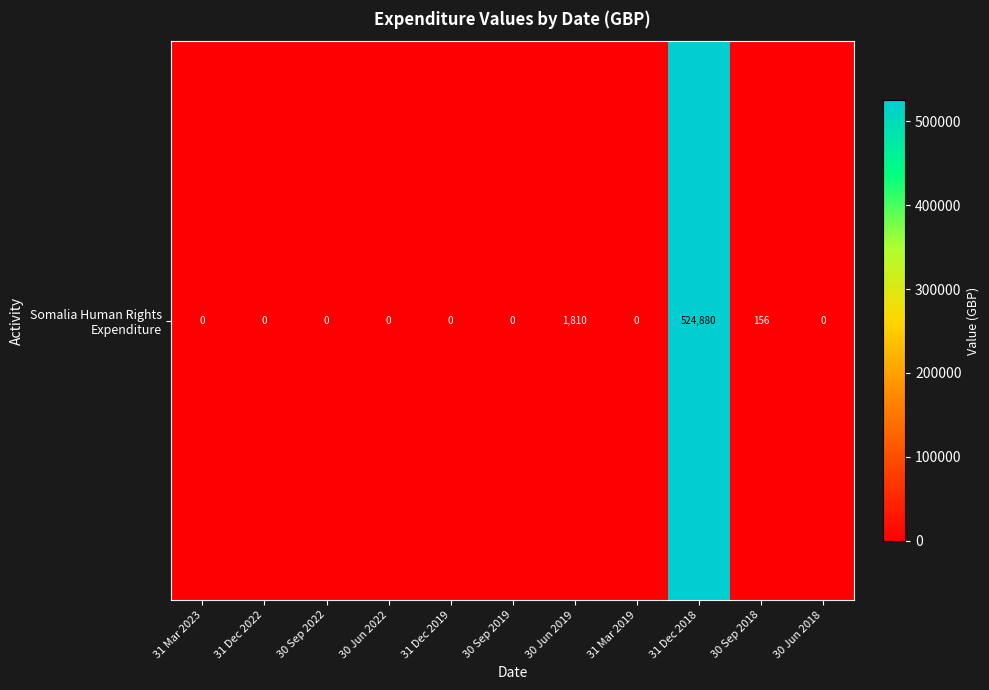

Is it true that the value at 31 Mar 2023 is 0?

True